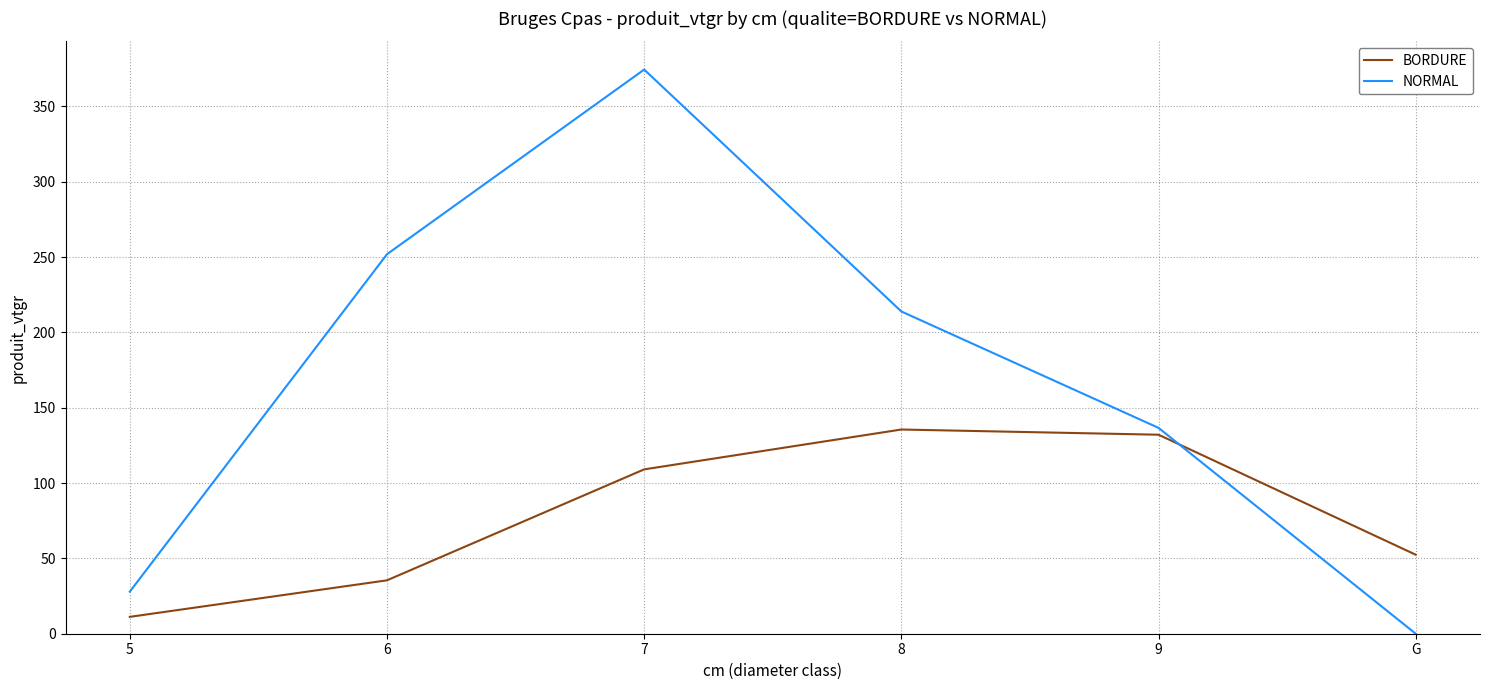

After their last crossing, which series has the higher values: NORMAL or BORDURE?

BORDURE